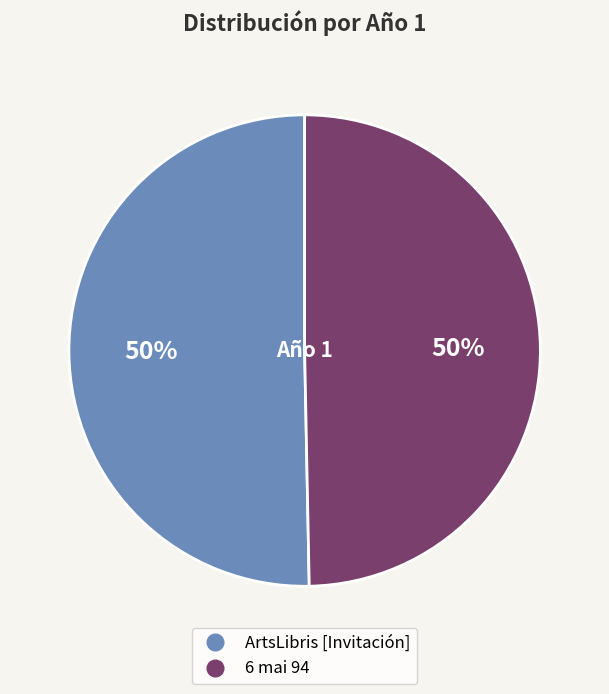

What percentage is the ArtsLibris [Invitación] slice, to the nearest percent?

50%